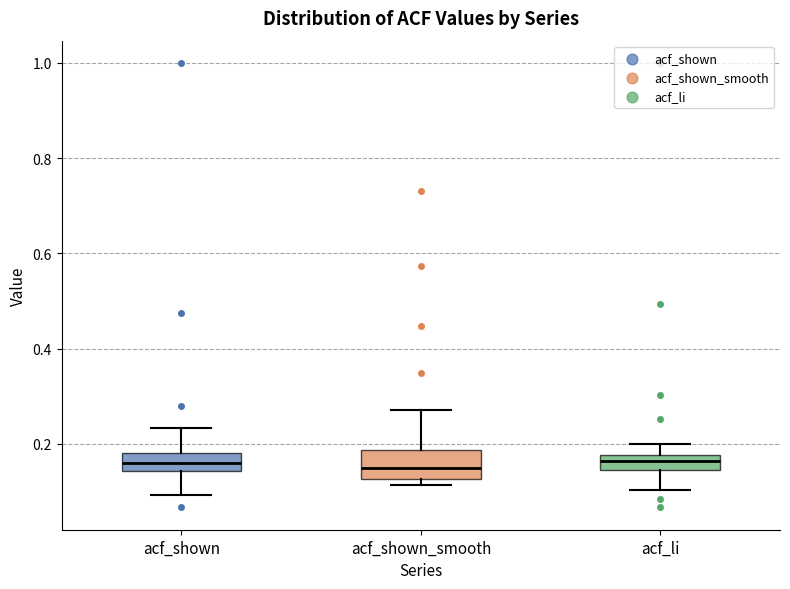

Where is the upper edge of the box for acf_shown_smooth on the y-axis? The values are not printed on the chart, so give them approximately, as read against the axis.

0.18